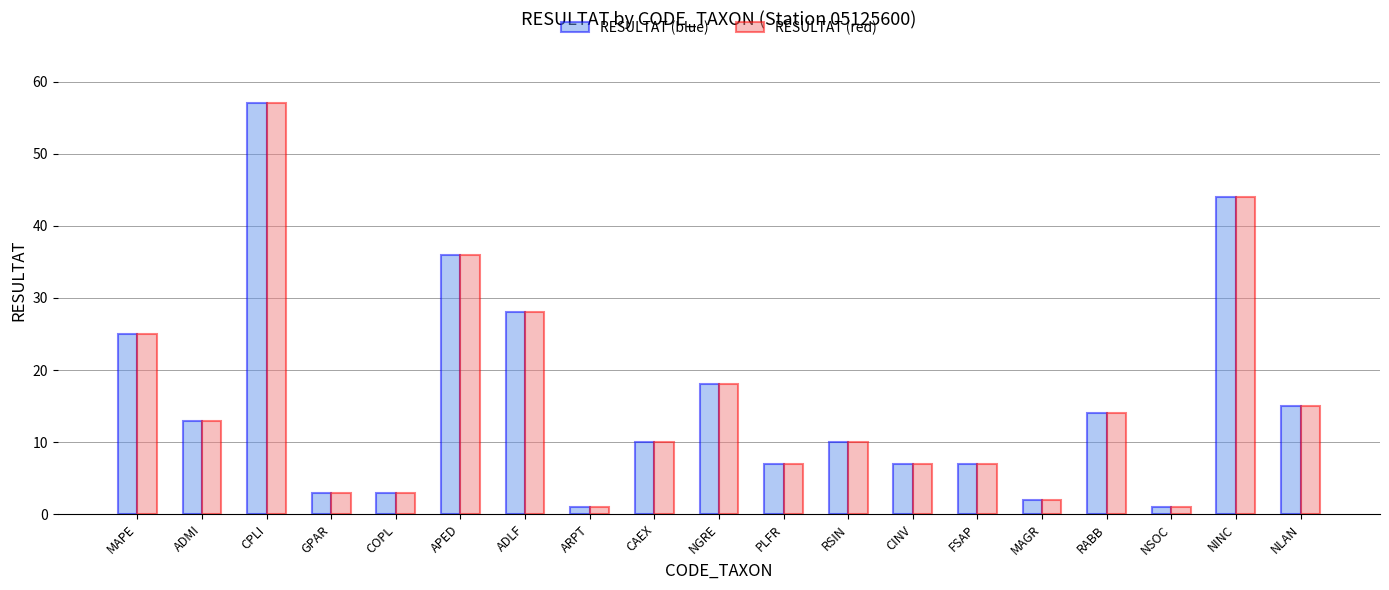

Which category has the highest value in the RESULTAT (blue) series?

CPLI